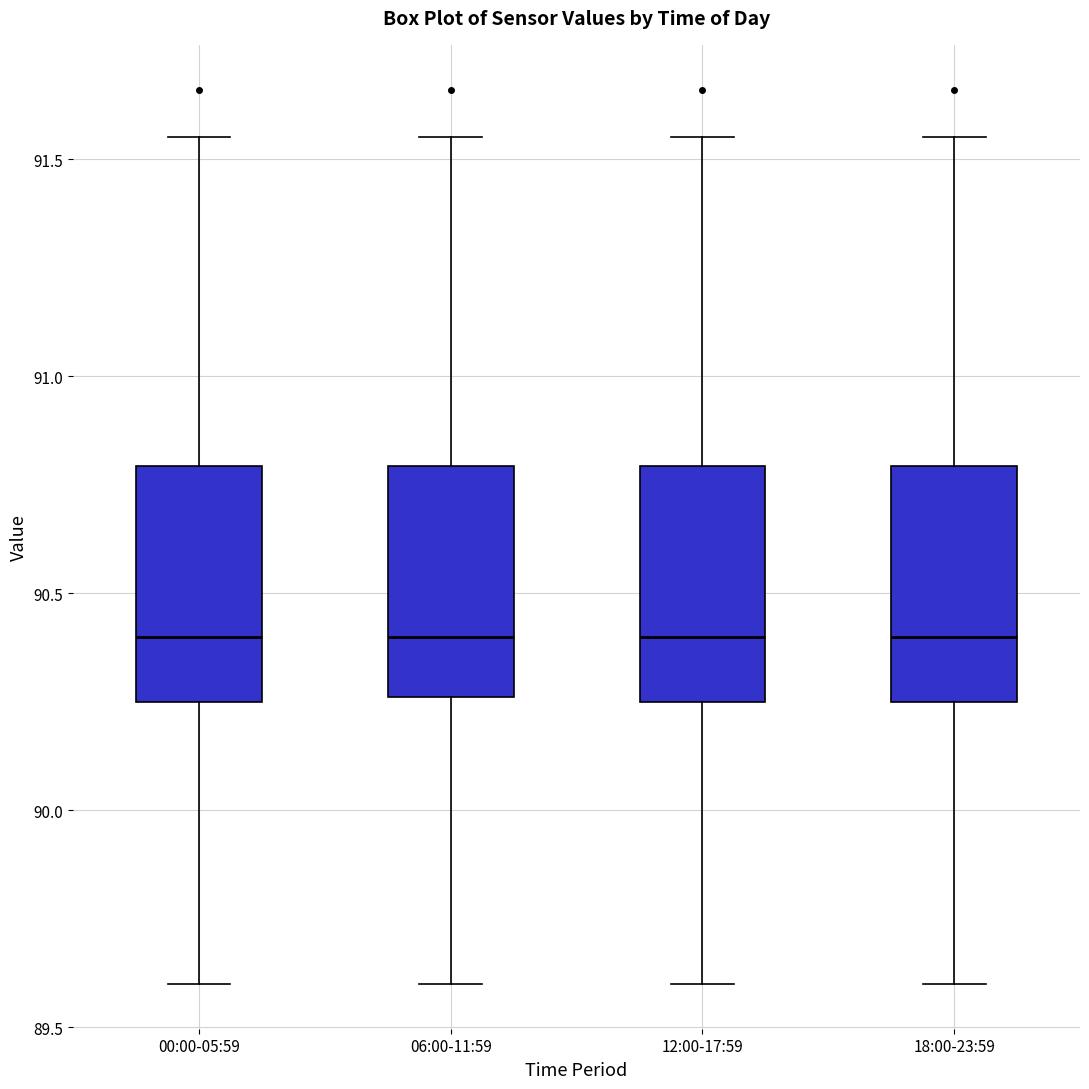

Reading left to right, transcribe this box plot: for each box, give where its median line is, the range the box spans, and where its two whiskers end, as read against the y-axis. The values are not printed on the chart, so give them approximately, as read against the axis.

00:00-05:59: median 90.40, box 90.25 to 90.80, whiskers 89.60 to 91.55
06:00-11:59: median 90.40, box 90.25 to 90.80, whiskers 89.60 to 91.55
12:00-17:59: median 90.40, box 90.25 to 90.80, whiskers 89.60 to 91.55
18:00-23:59: median 90.40, box 90.25 to 90.80, whiskers 89.60 to 91.55